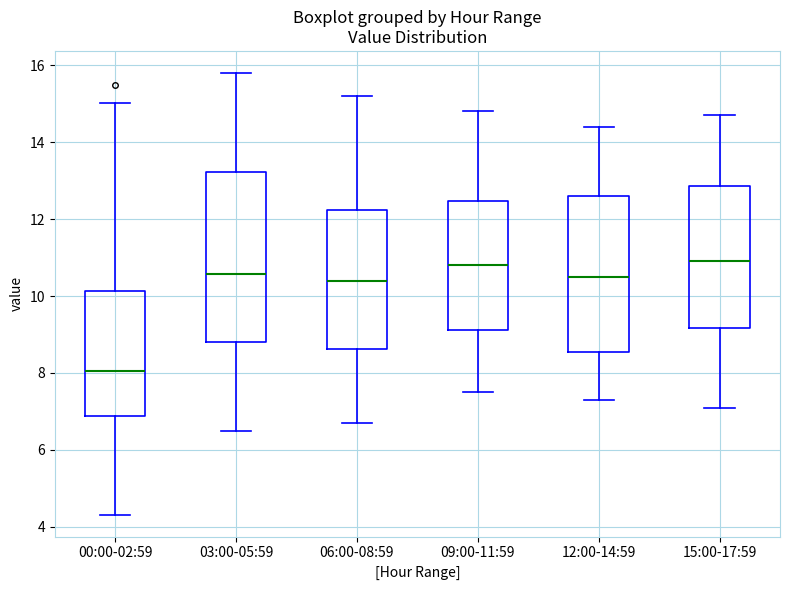

Reading left to right, transcribe this box plot: for each box, give where its median line is, the range the box spans, and where its two whiskers end, as read against the y-axis. The values are not printed on the chart, so give them approximately, as read against the axis.

00:00-02:59: median 8.0, box 6.8 to 10.2, whiskers 4.4 to 15.0
03:00-05:59: median 10.6, box 8.8 to 13.2, whiskers 6.6 to 15.8
06:00-08:59: median 10.4, box 8.6 to 12.2, whiskers 6.8 to 15.2
09:00-11:59: median 10.8, box 9.2 to 12.4, whiskers 7.6 to 14.8
12:00-14:59: median 10.6, box 8.6 to 12.6, whiskers 7.4 to 14.4
15:00-17:59: median 11.0, box 9.2 to 12.8, whiskers 7.2 to 14.8